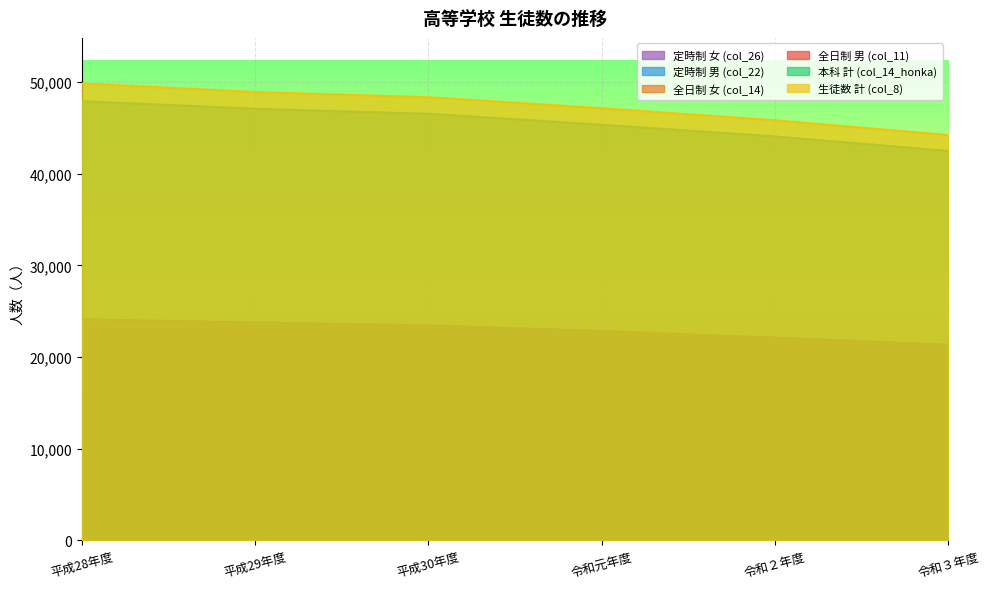

At which label does 全日制 男 (col_11) first exceed 23443?

平成28年度